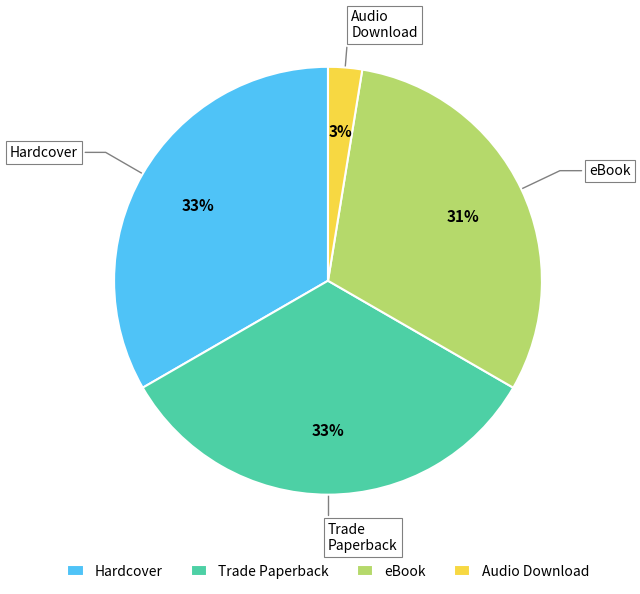

Which category has the smallest portion of the pie?

Audio Download